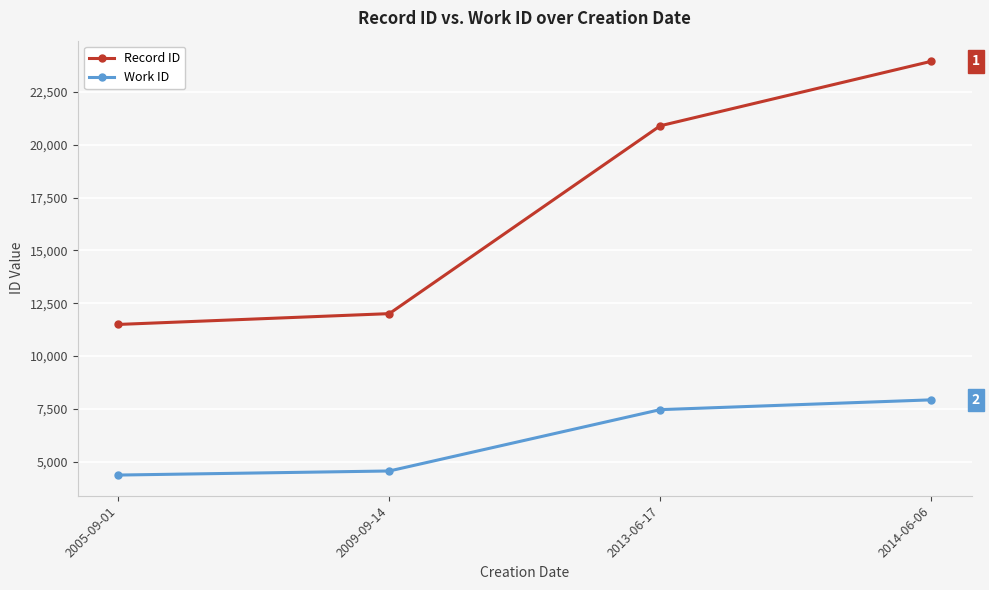

What is the spread (max minus min) of values at 2005-09-01?

7124